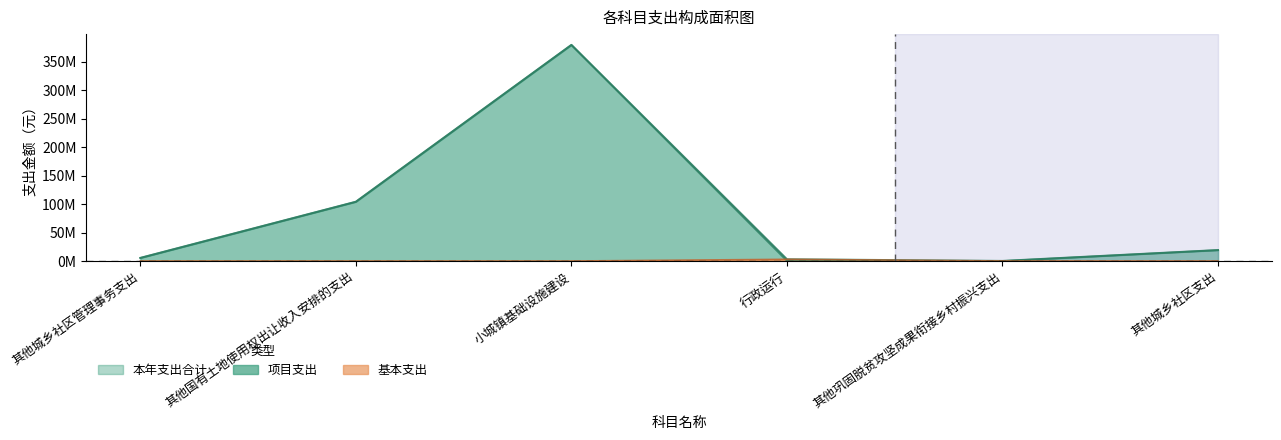

In 项目支出, how many points are higher than both neighbors (excluding endpoints)?

1